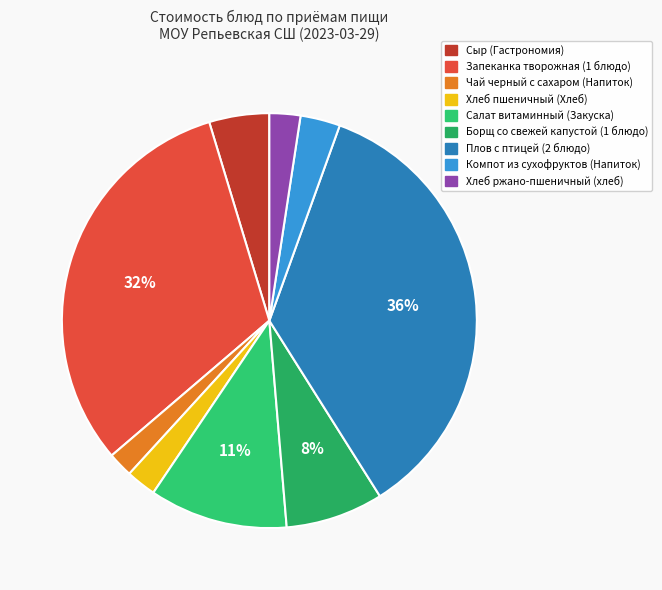

True or false: Чай черный с сахаром (Напиток) accounts for 2% of the total.

True